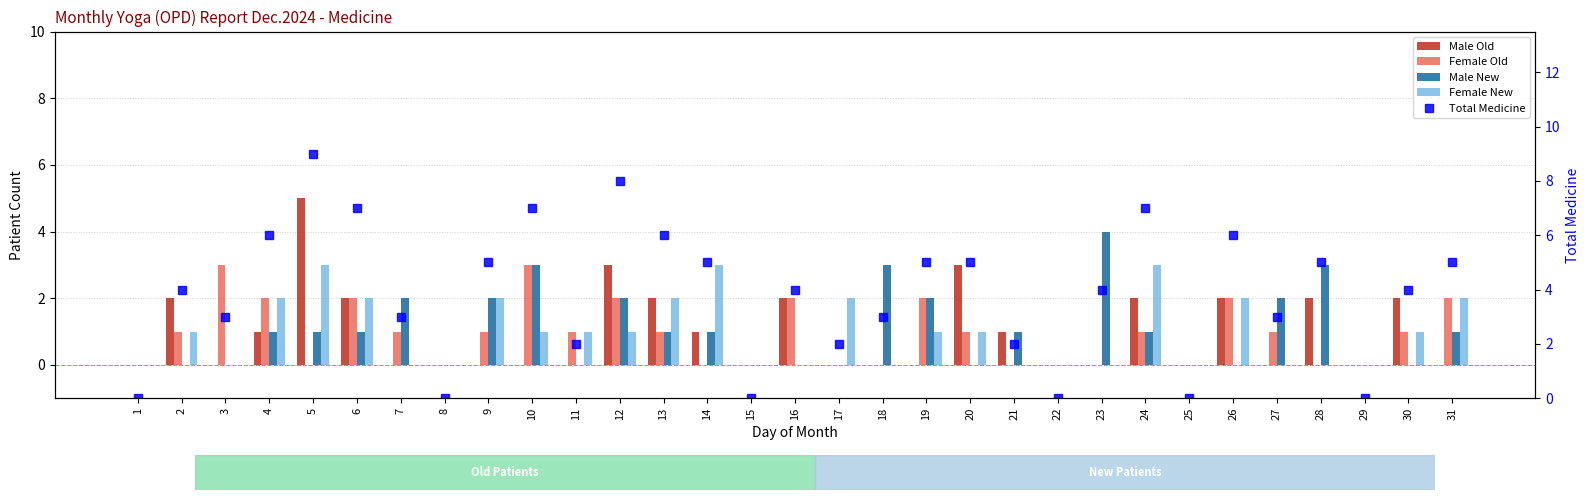

What are all the series names shown in the legend?

Male Old, Female Old, Male New, Female New, Total Medicine